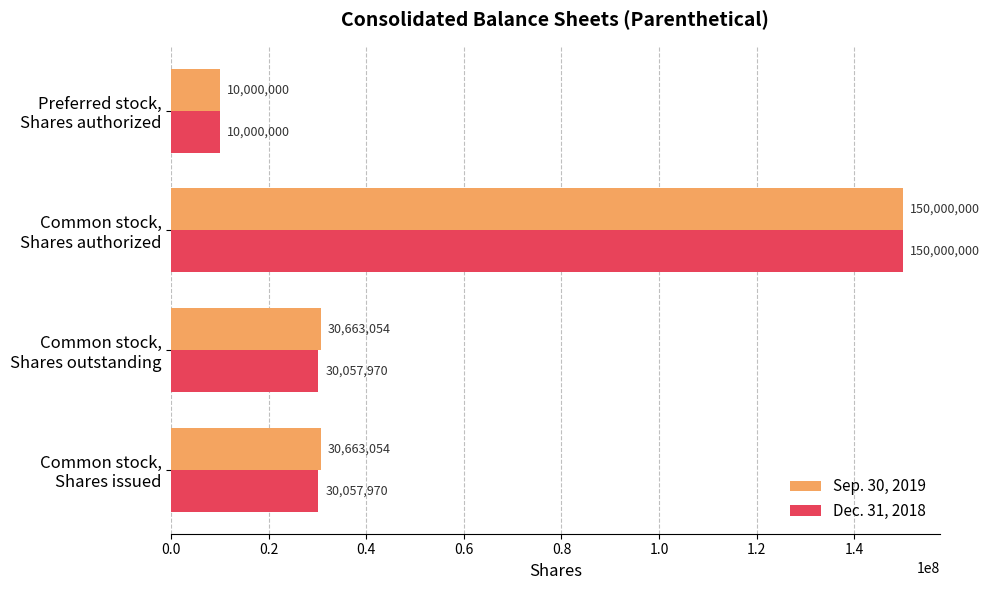

What are all the series names shown in the legend?

Sep. 30, 2019, Dec. 31, 2018